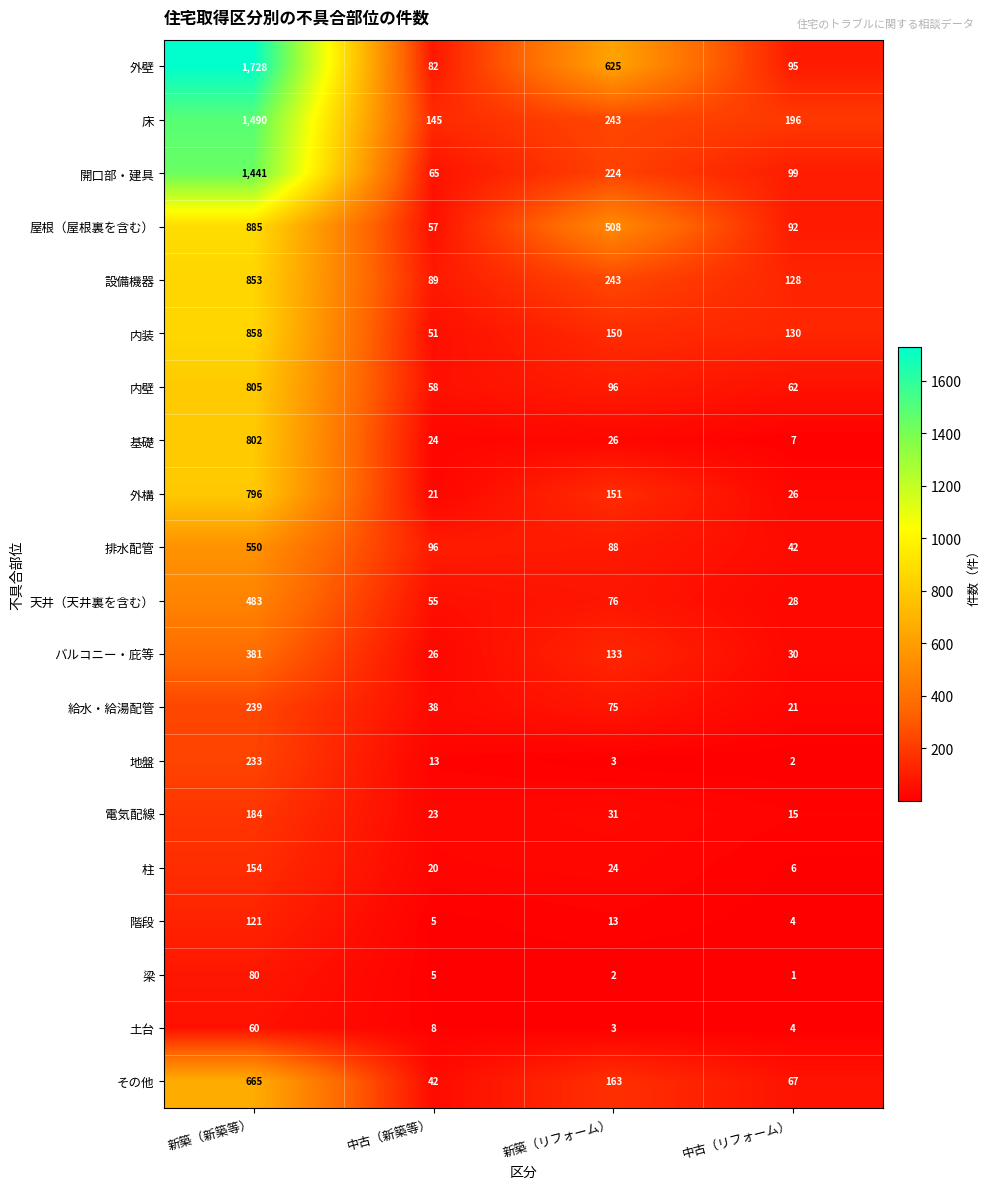

Which series changed the most between 新築（新築等） and 中古（リフォーム）?

外壁